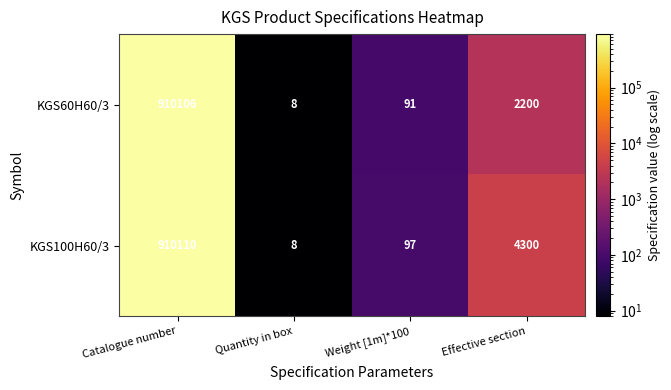

Between Weight [1m]*100 and Effective section, which series saw the biggest shift?

KGS100H60/3